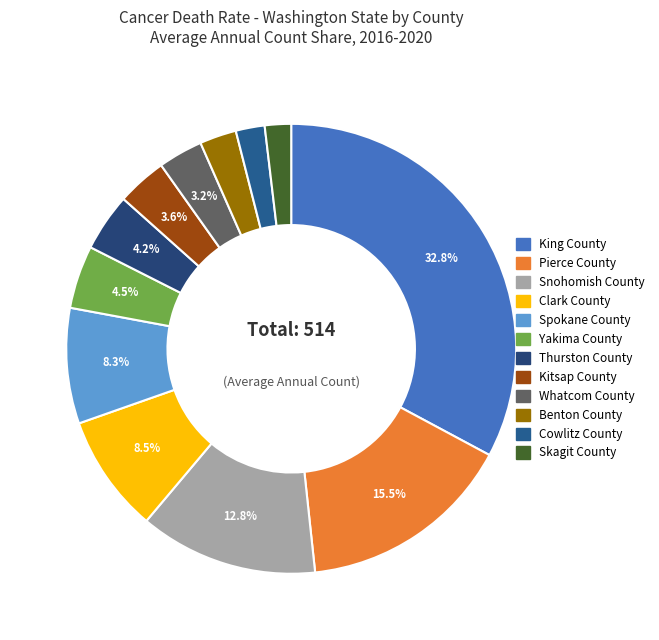

True or false: Snohomish County accounts for 13% of the total.

True